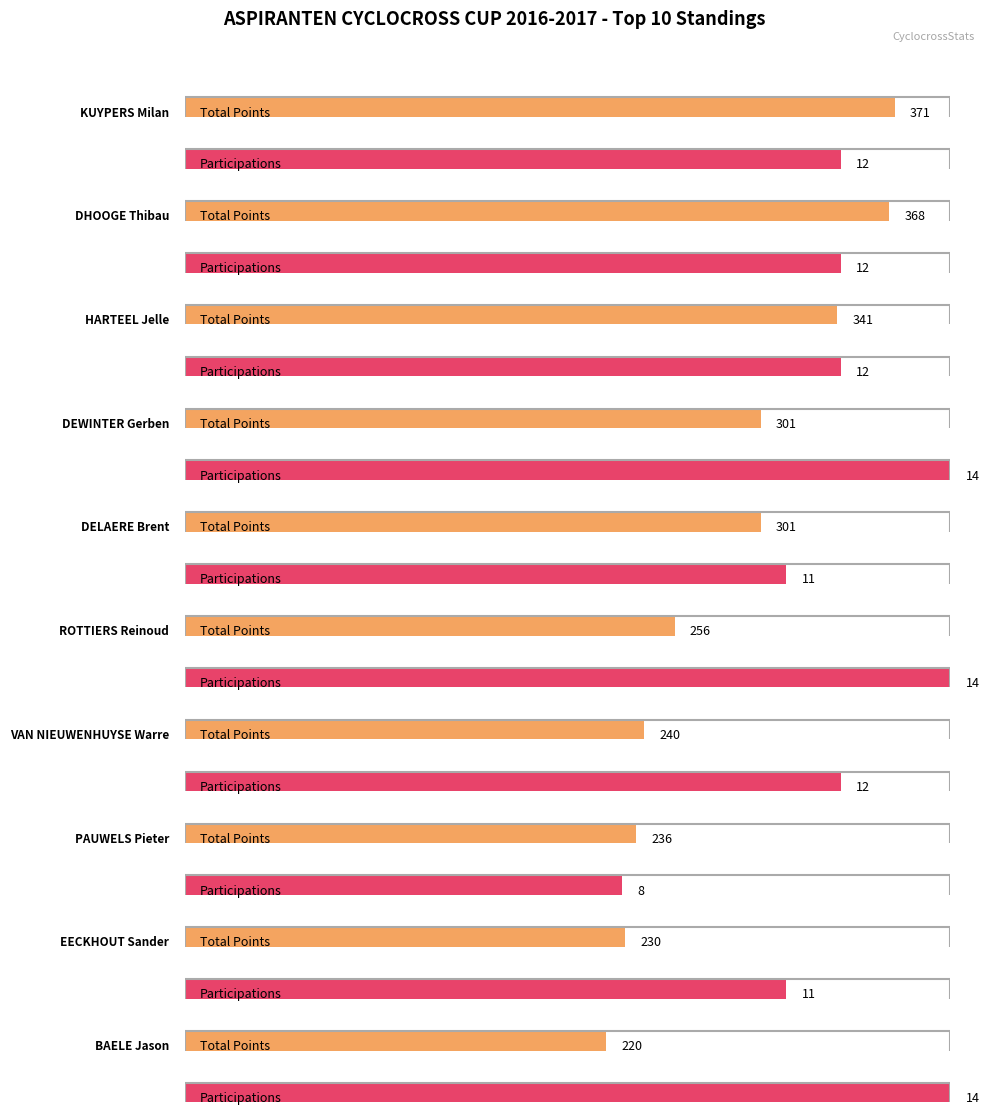

Reading right to left, extract all data points from this chart.

TOTAAL: 220	230	236	240	256	301	301	341	368	371
DEELNAMES: 14	11	8	12	14	11	14	12	12	12